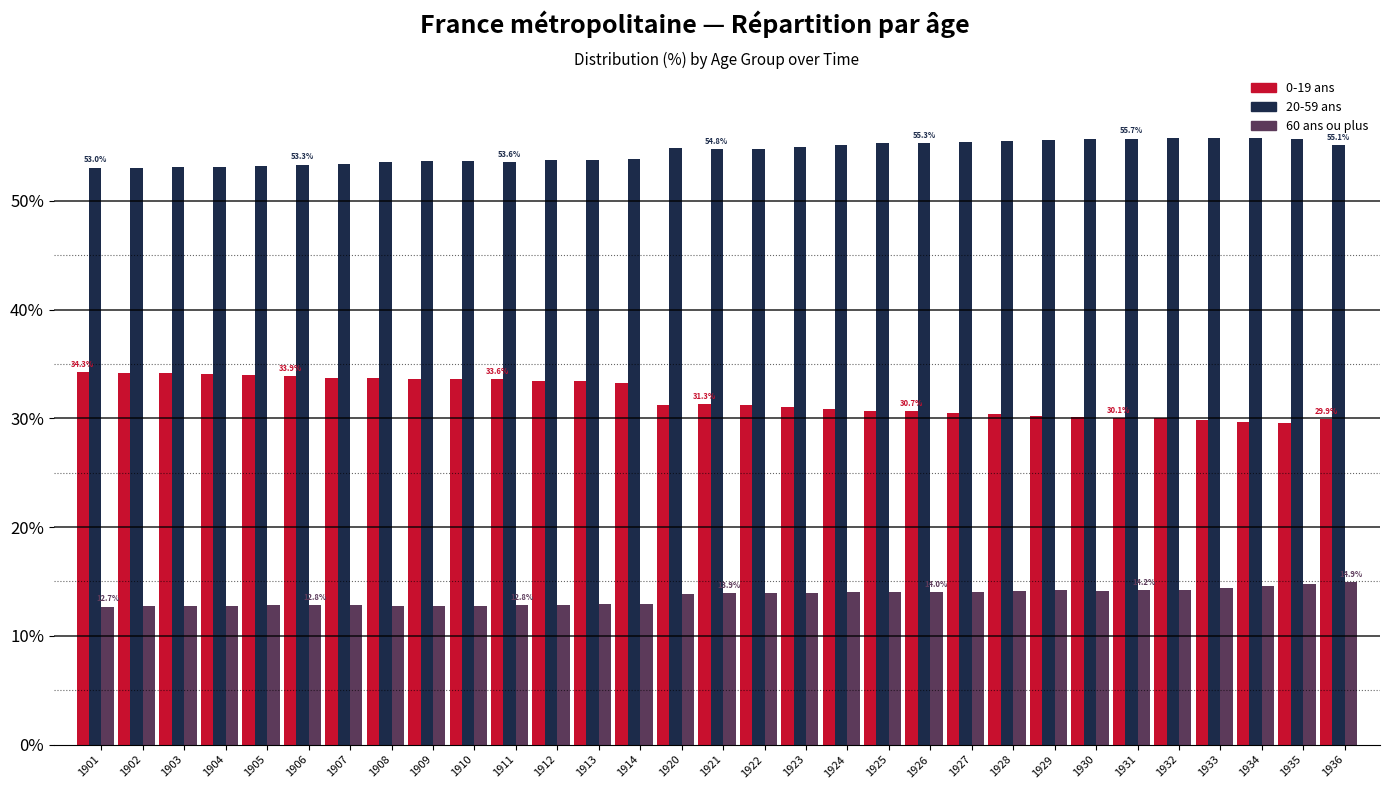

At how many categories does at least one series exceed 51?

31